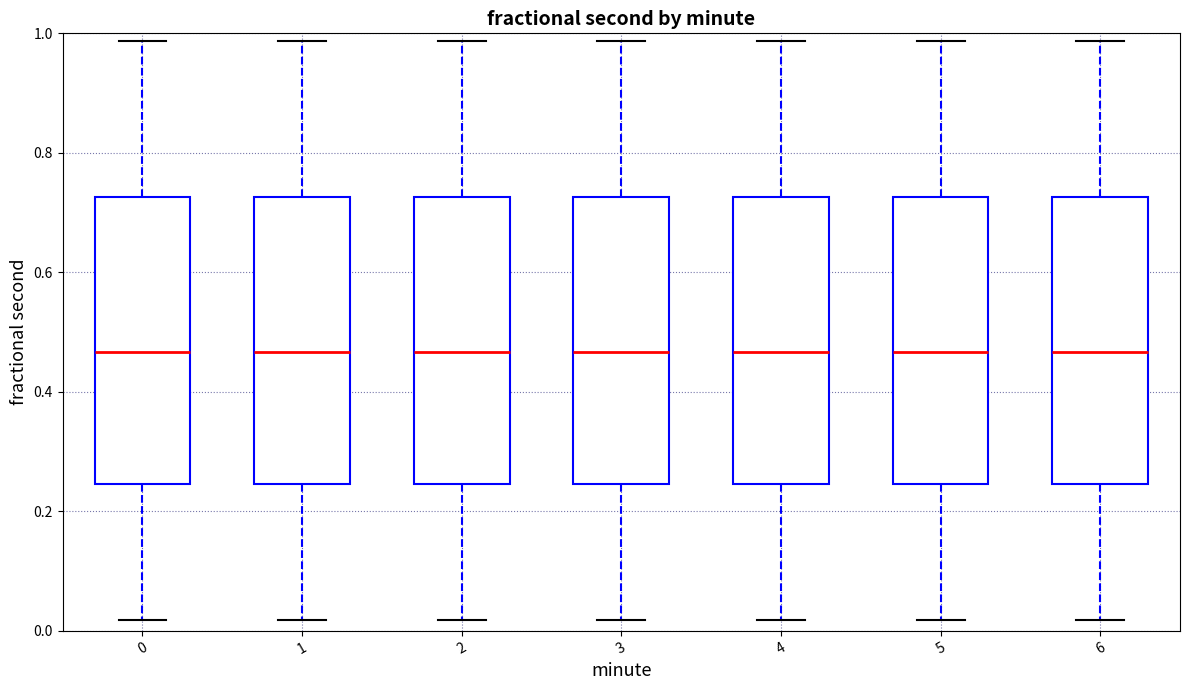

Reading left to right, read every box against the y-axis: the position of its median line, the range the box covers, and the ends of its whiskers. The values are not printed on the chart, so give them approximately, as read against the axis.

0: median 0.46, box 0.24 to 0.72, whiskers 0.02 to 0.98
1: median 0.46, box 0.24 to 0.72, whiskers 0.02 to 0.98
2: median 0.46, box 0.24 to 0.72, whiskers 0.02 to 0.98
3: median 0.46, box 0.24 to 0.72, whiskers 0.02 to 0.98
4: median 0.46, box 0.24 to 0.72, whiskers 0.02 to 0.98
5: median 0.46, box 0.24 to 0.72, whiskers 0.02 to 0.98
6: median 0.46, box 0.24 to 0.72, whiskers 0.02 to 0.98